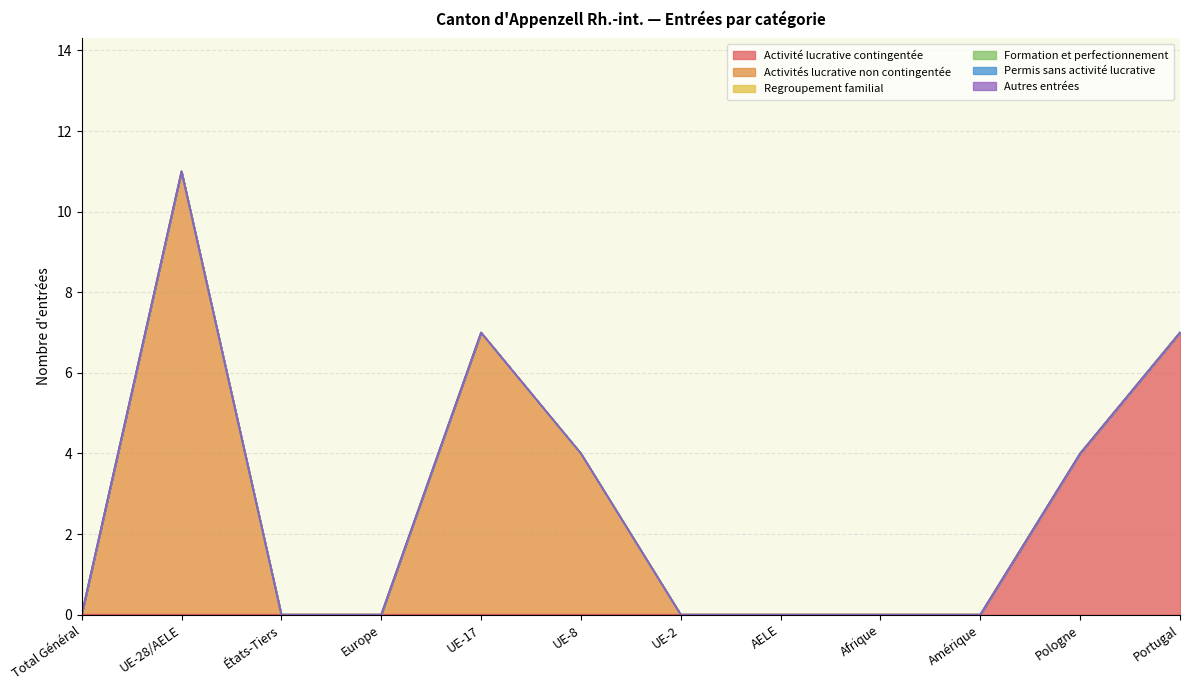

Which series has the largest total across all categories?

Activités lucrative non contingentée